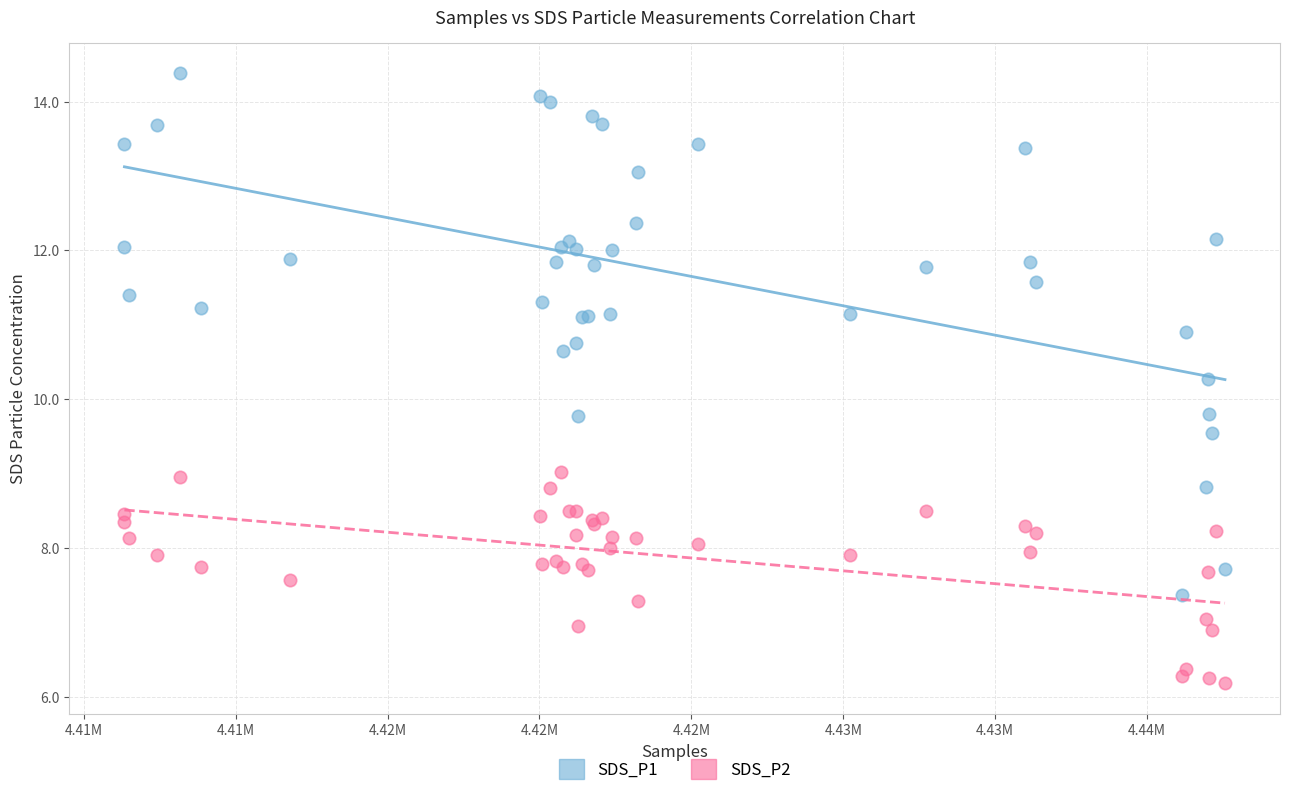

Which series contains the highest Y value?

SDS_P1